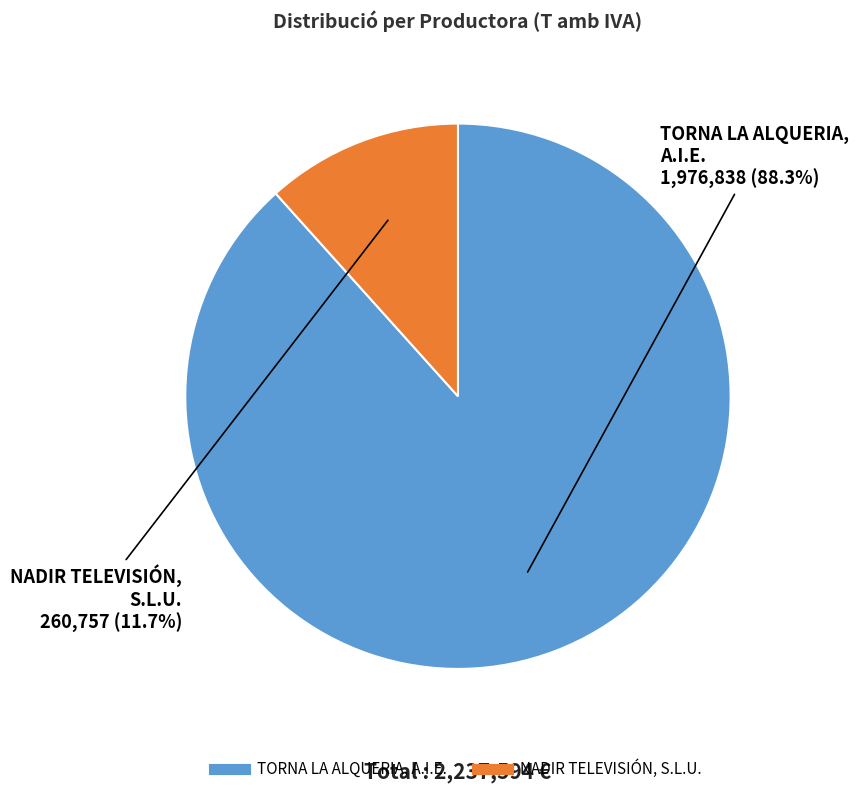

Rank the categories by value from highest to lowest.

TORNA LA ALQUERIA, A.I.E., NADIR TELEVISIÓN, S.L.U.